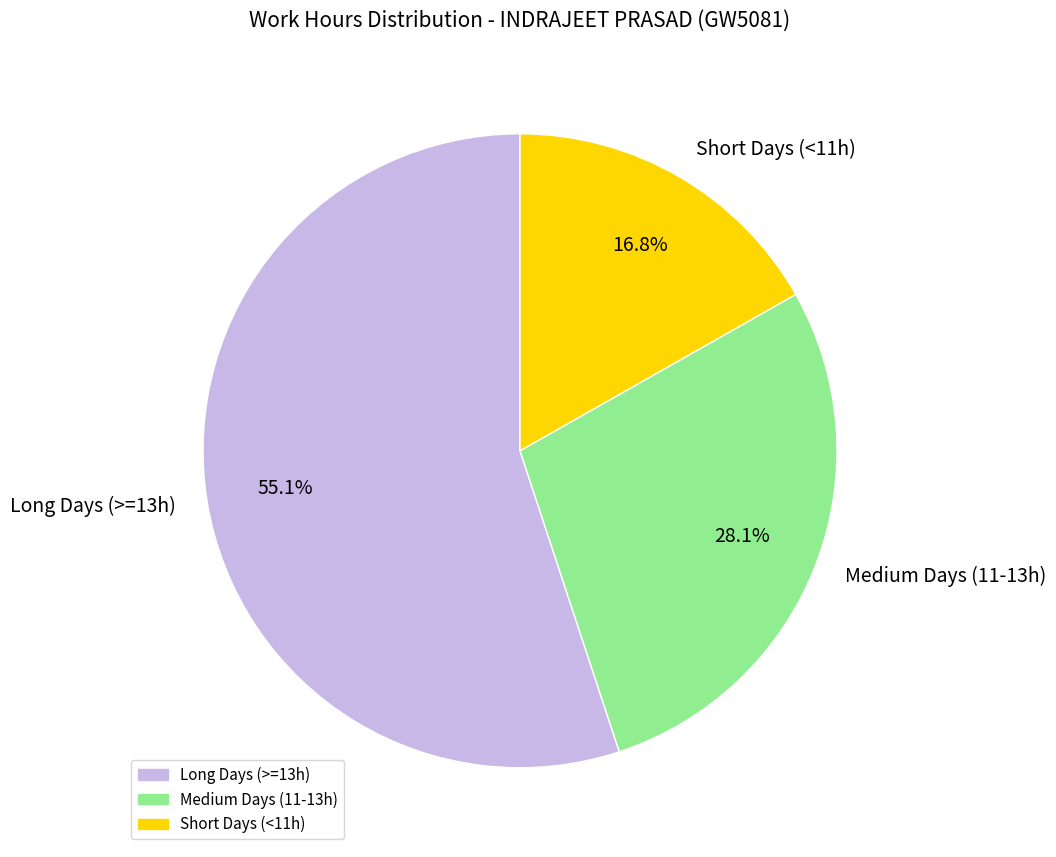

Which category has the biggest portion of the pie?

Long Days (>=13h)